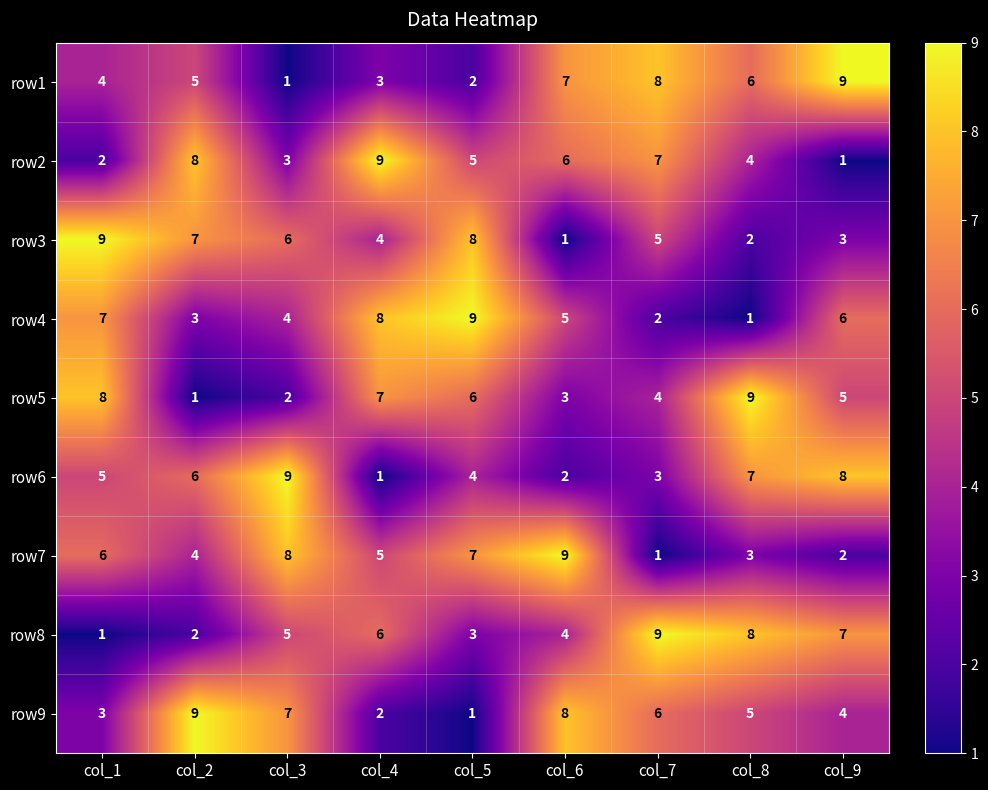

Is it true that row1 equals 0 at col_3?

False